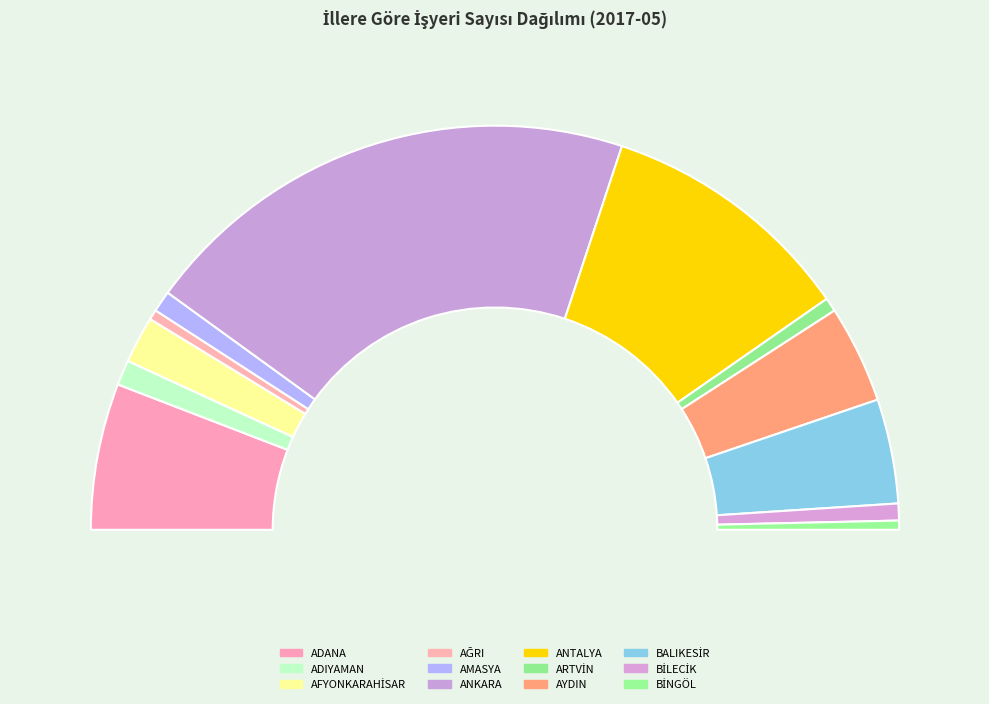

Does any single category account for the majority?

No